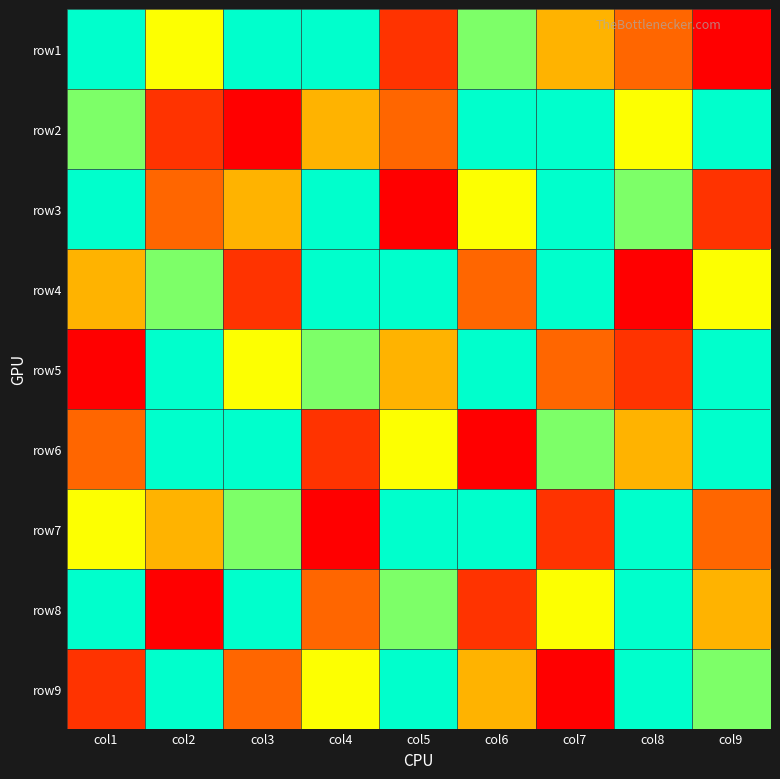

Reading left to right, extract all data points from this chart.

row1: col1=7	col2=5	col3=9	col4=8	col5=2	col6=6	col7=4	col8=3	col9=1
row2: col1=6	col2=2	col3=1	col4=4	col5=3	col6=7	col7=8	col8=5	col9=9
row3: col1=8	col2=3	col3=4	col4=9	col5=1	col6=5	col7=7	col8=6	col9=2
row4: col1=4	col2=6	col3=2	col4=7	col5=8	col6=3	col7=9	col8=1	col9=5
row5: col1=1	col2=7	col3=5	col4=6	col5=4	col6=9	col7=3	col8=2	col9=8
row6: col1=3	col2=9	col3=8	col4=2	col5=5	col6=1	col7=6	col8=4	col9=7
row7: col1=5	col2=4	col3=6	col4=1	col5=7	col6=8	col7=2	col8=9	col9=3
row8: col1=9	col2=1	col3=7	col4=3	col5=6	col6=2	col7=5	col8=8	col9=4
row9: col1=2	col2=8	col3=3	col4=5	col5=9	col6=4	col7=1	col8=7	col9=6